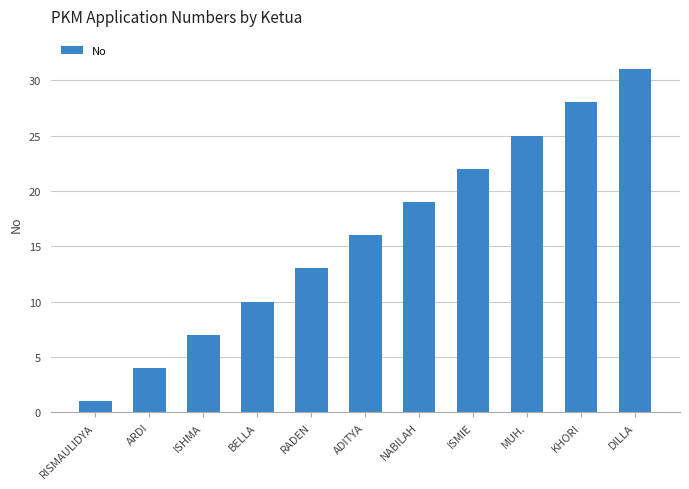

What is the average value?

16